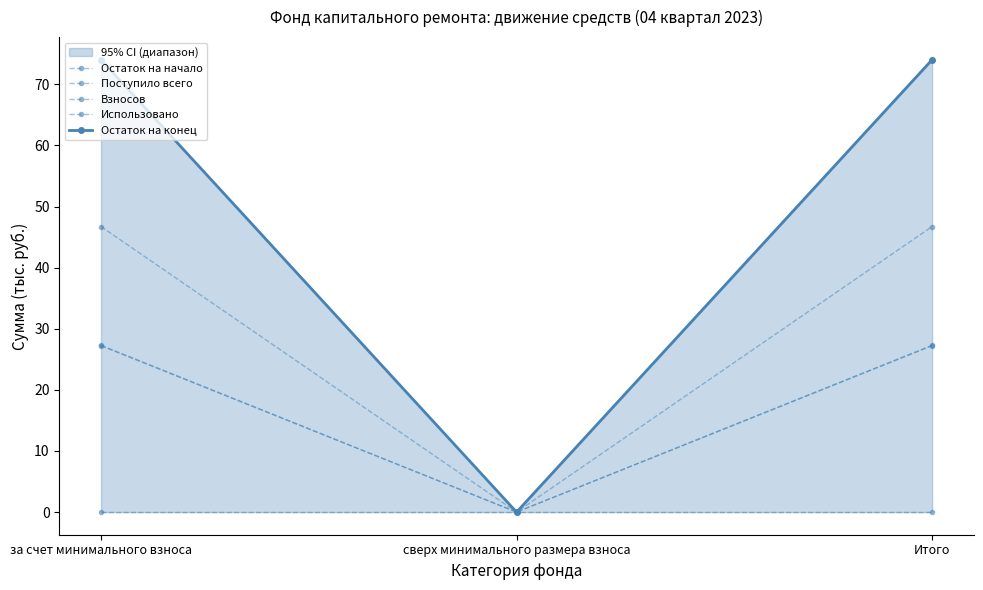

Which series changed the most between за счет минимального взноса and Итого?

Остаток на начало